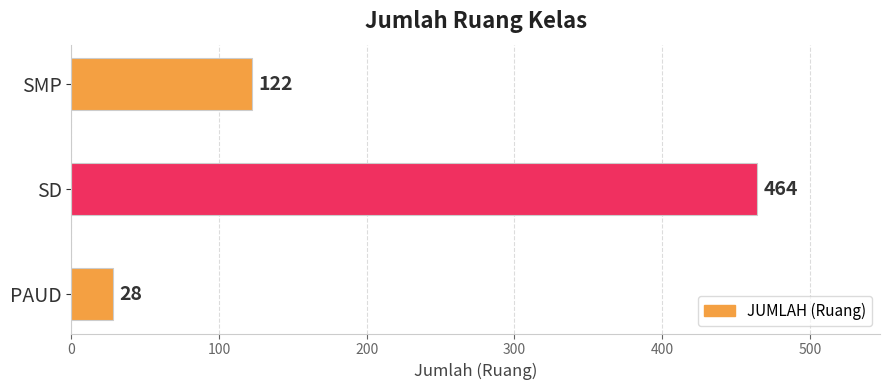

Rank the categories by value from highest to lowest.

SD, SMP, PAUD